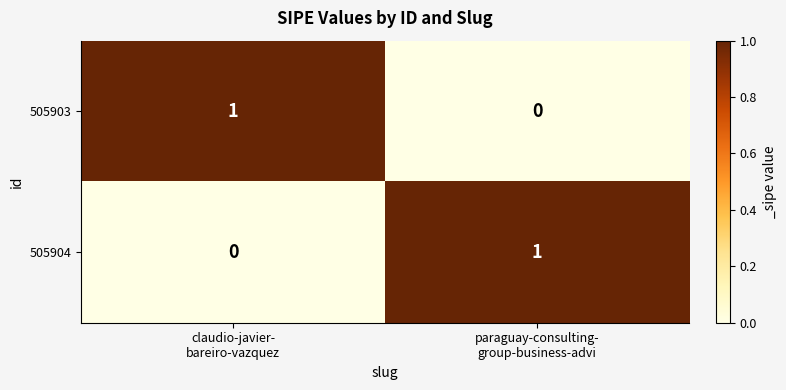

What is the greatest value displayed?

1